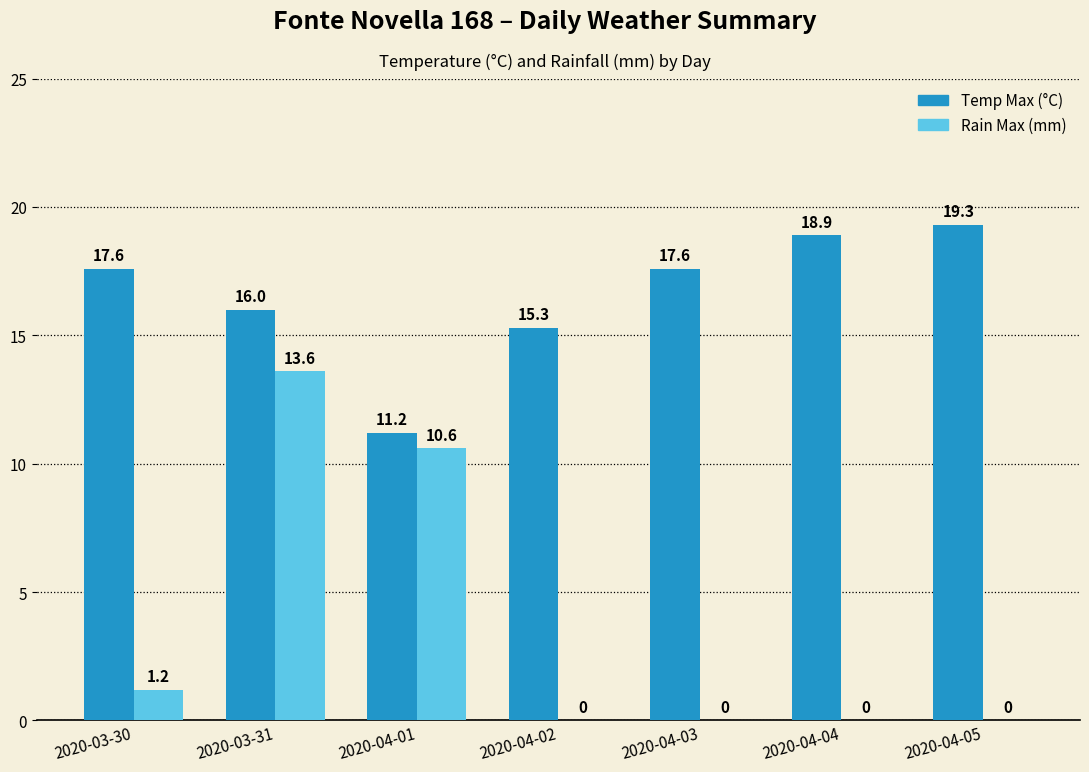

The Temp Max (°C) series shows 15.3 at 2020-04-02. True or false?

True